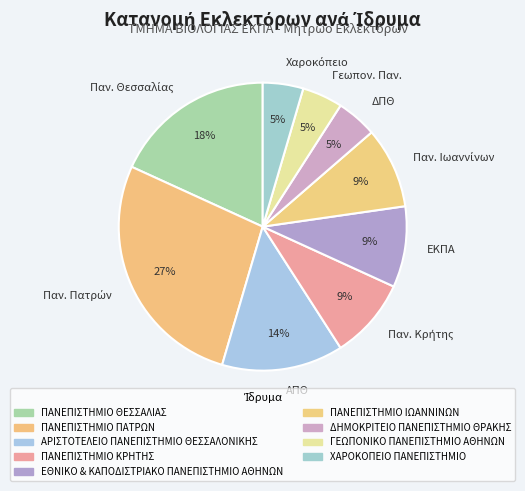

Is there any slice that represents more than half of the pie?

No